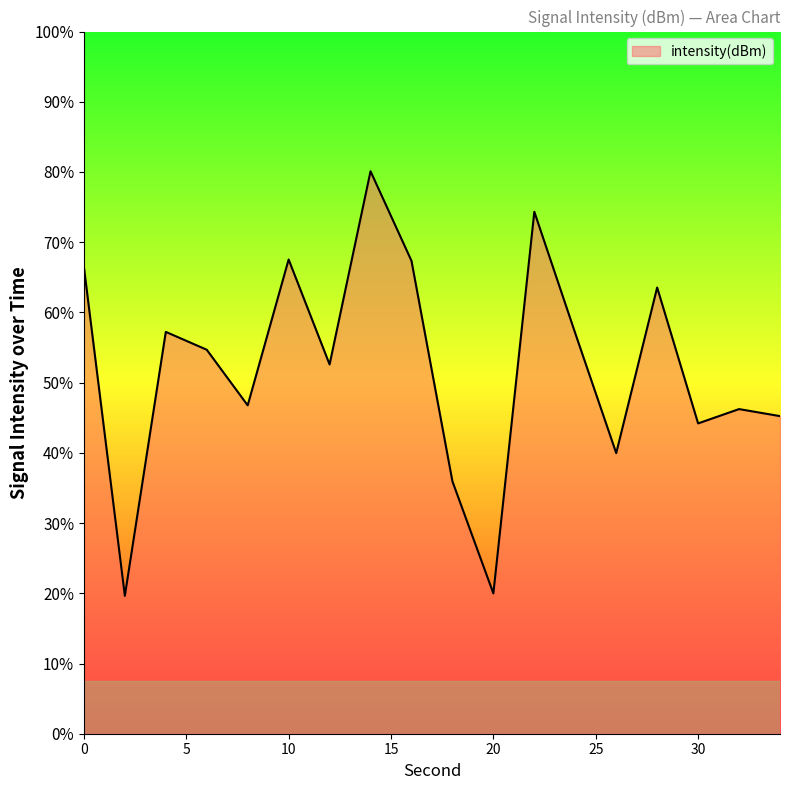

Does the chart display data point markers on the line(s)?

No